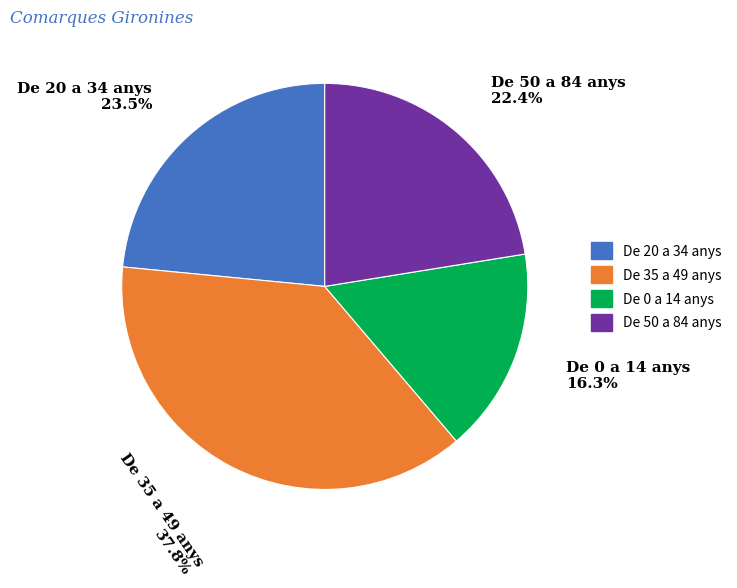

Is there any slice that represents more than half of the pie?

No